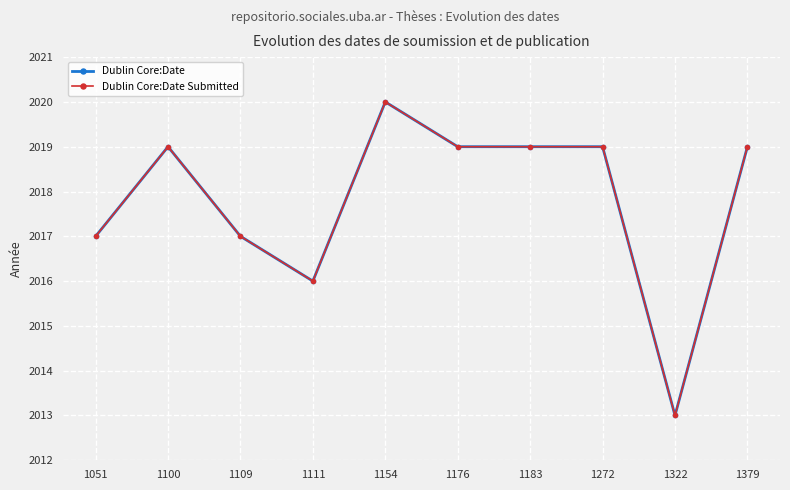

At how many categories does at least one series exceed 2015?

9